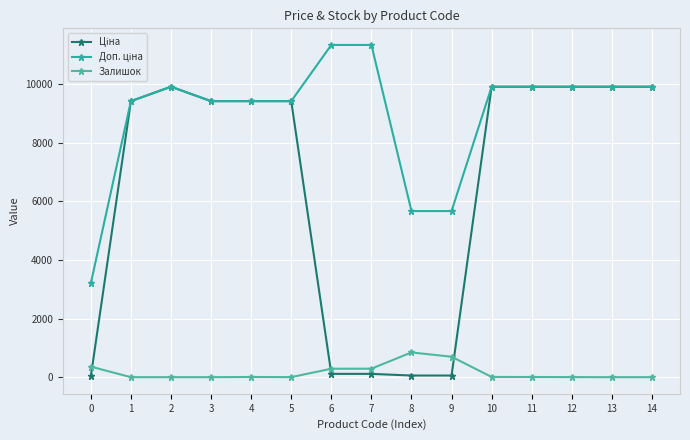

True or false: Залишок and Ціна intersect in this chart.

True